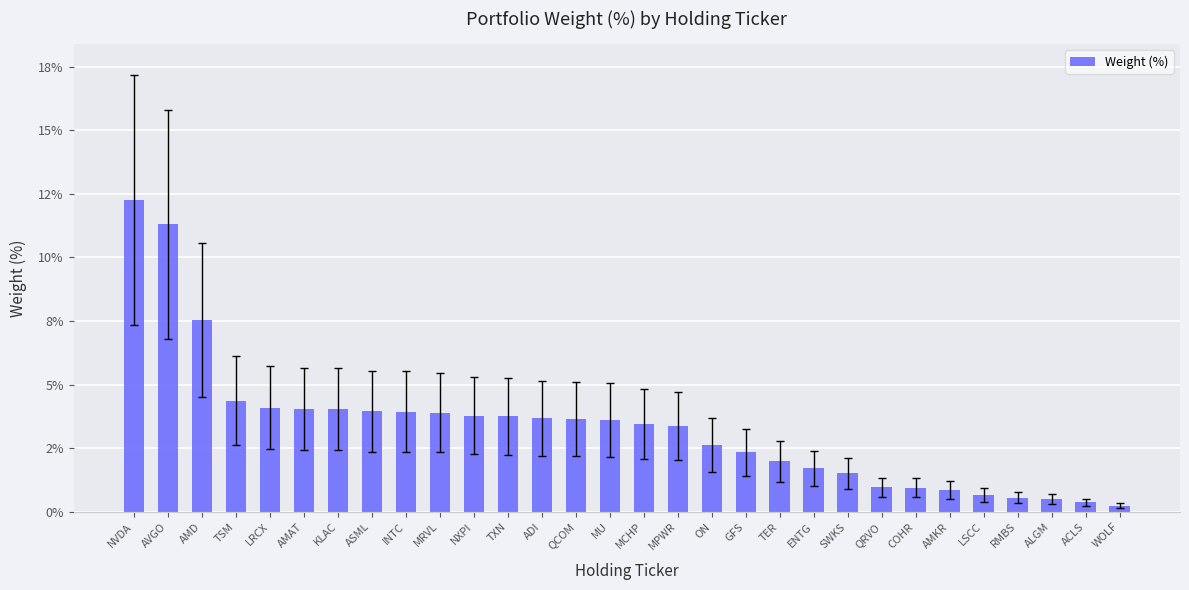

What is the minimum value shown in the chart?

0.2